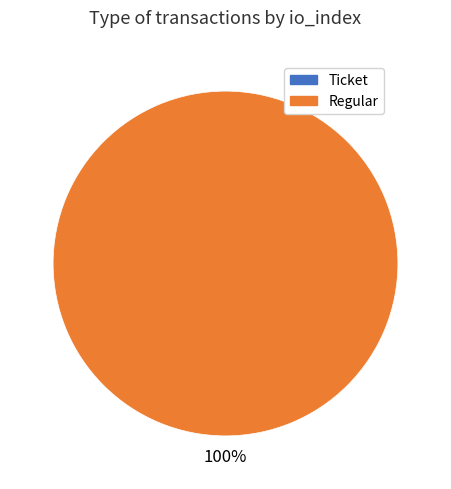

What is the largest slice in the pie chart?

Regular